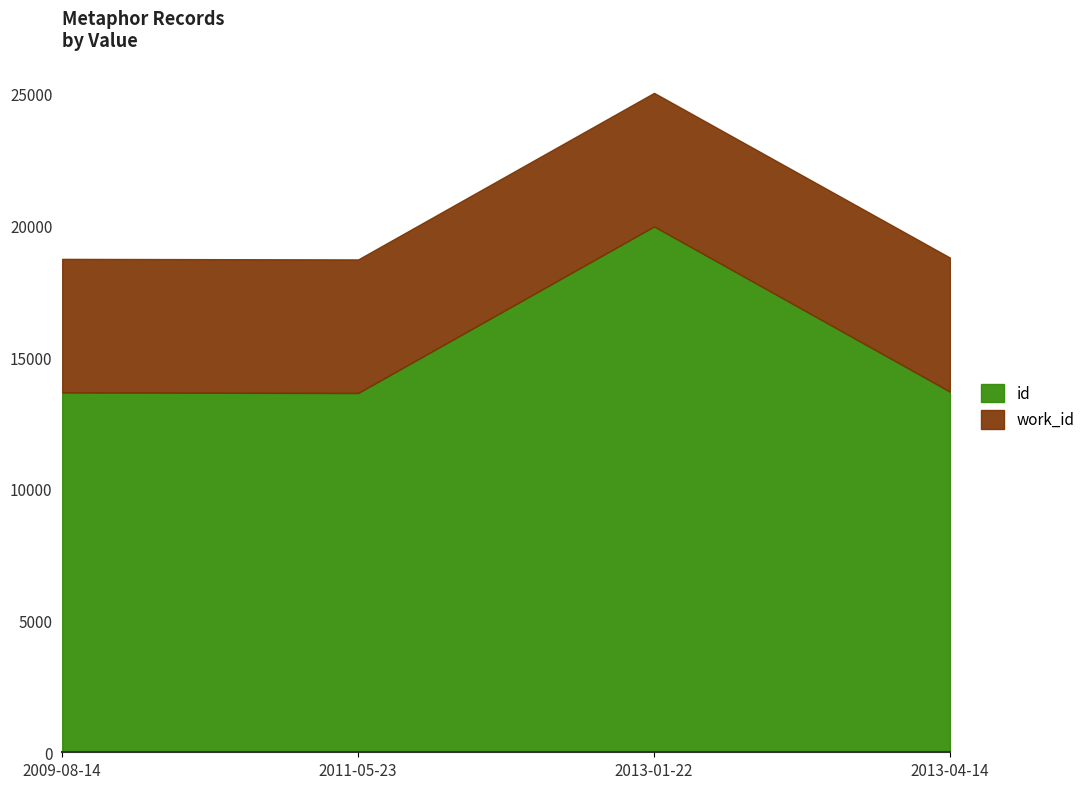

How many lines are shown in the chart?

2